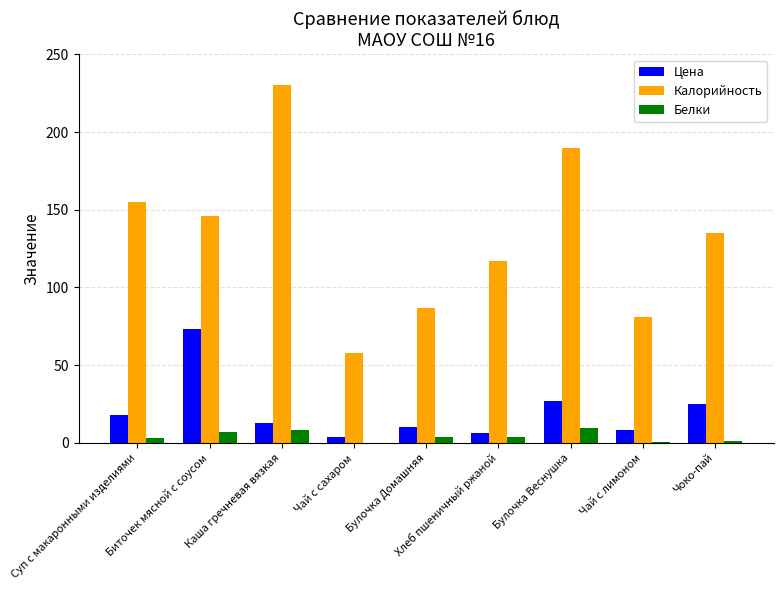

Is it true that Калорийность equals 214.1 at Суп с макаронными изделиями?

False